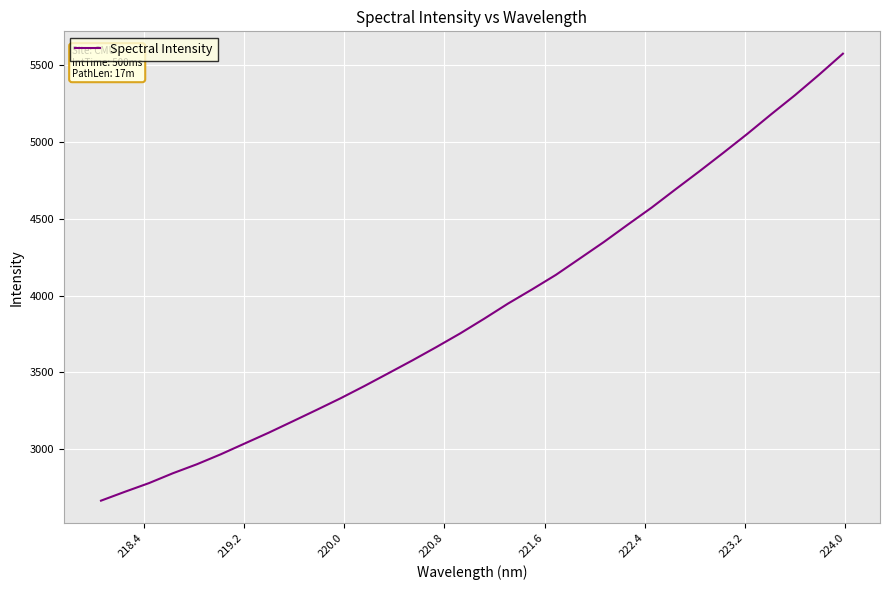

What is the average value?

3915.0